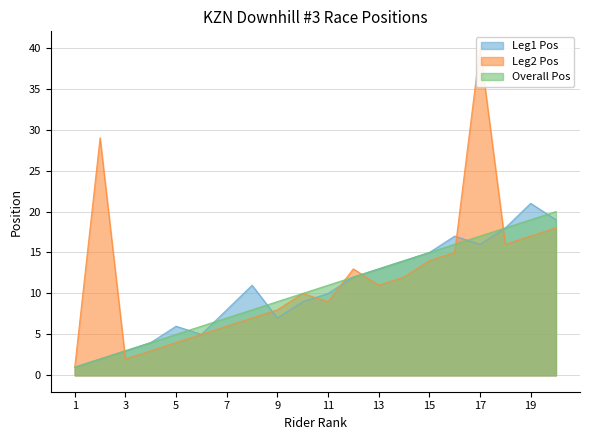

Which series has the largest total across all categories?

Leg2 Pos